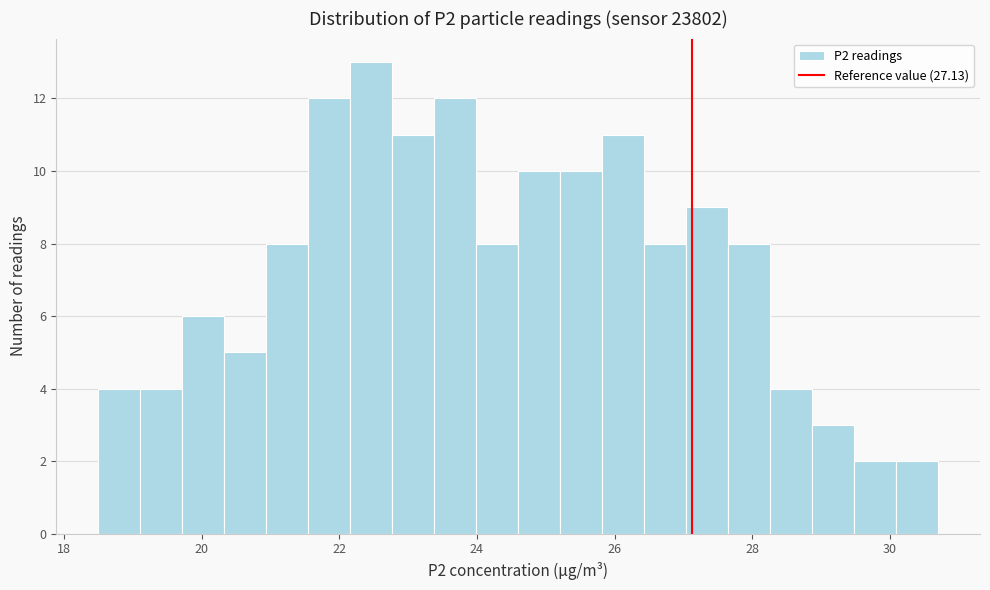

Read against the x-axis, roughly where is the centre of the tallest bar?

22.4